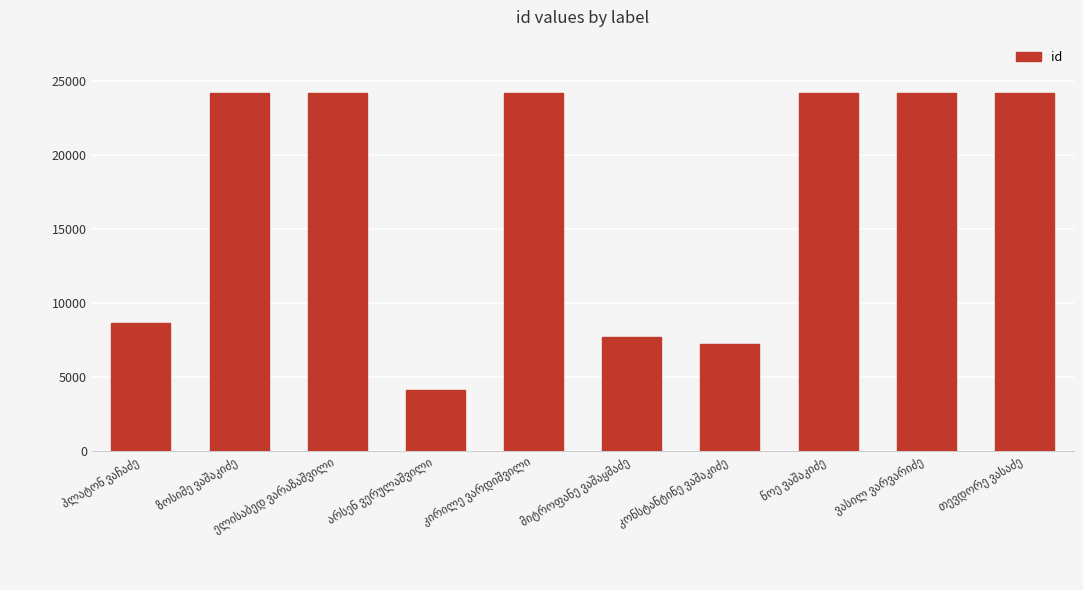

What is the value of the 5th bar from the left?

24177